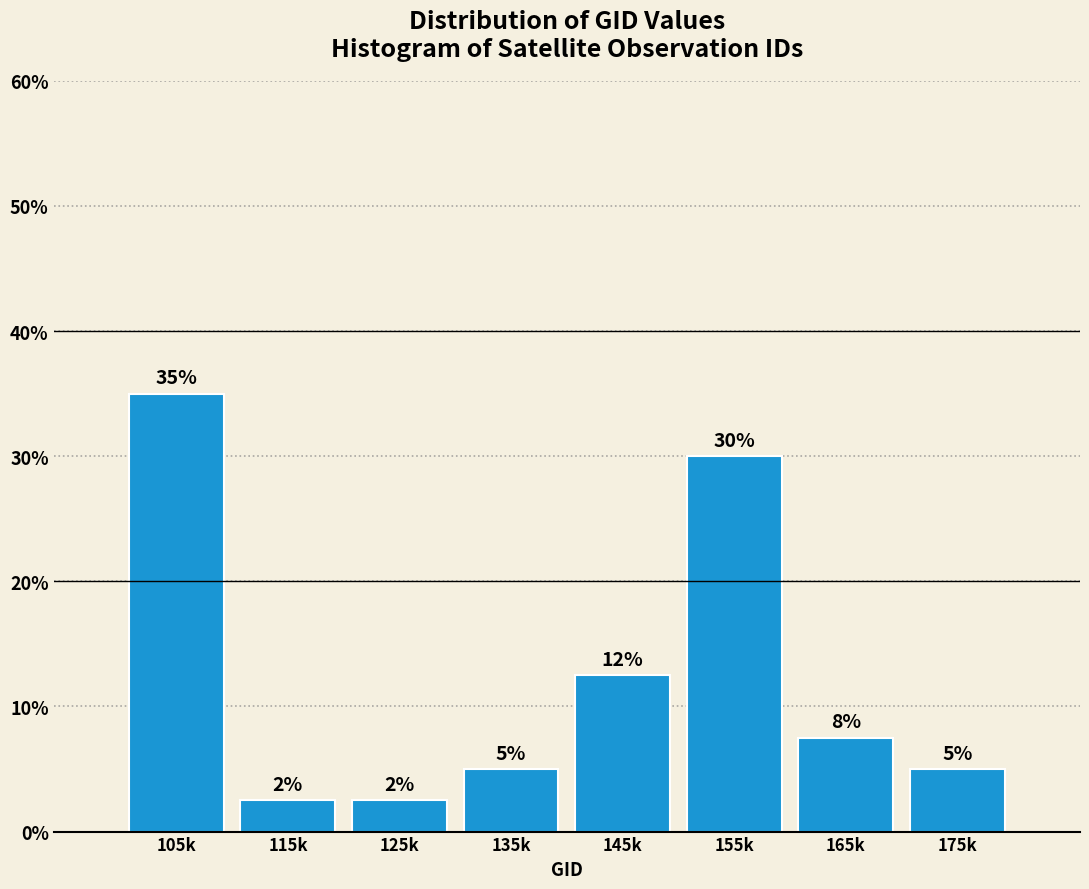

What is the sum of the values at 155k and 135k?

35.0